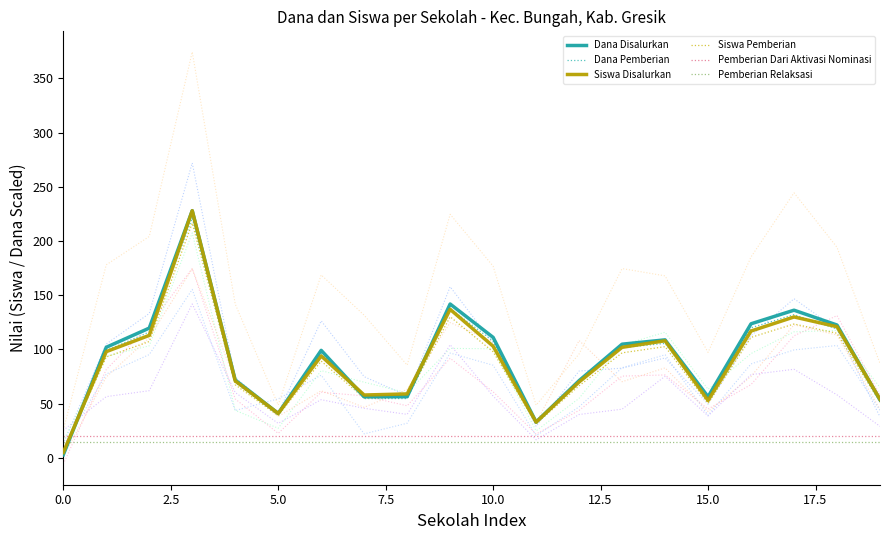

Is it true that Dana Pemberian equals 2.8 at 0.0?

True